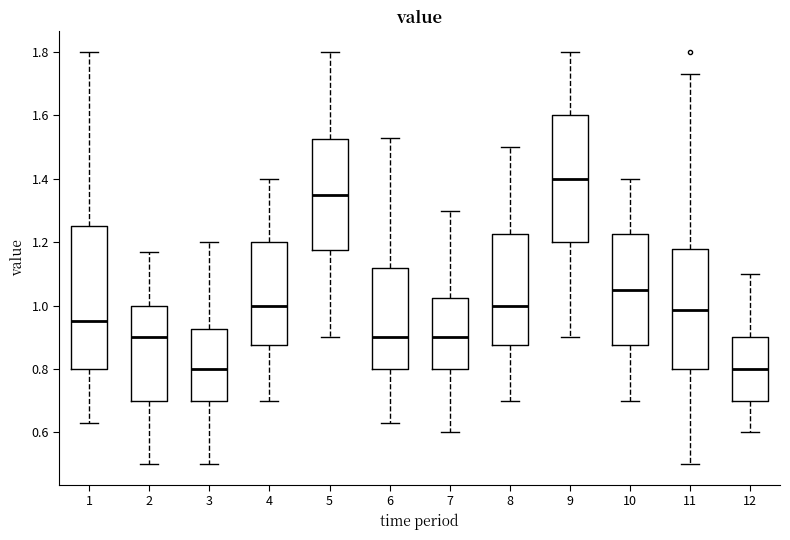

Comparing the boxes themselves (not the whiskers), which one is the tallest?

1